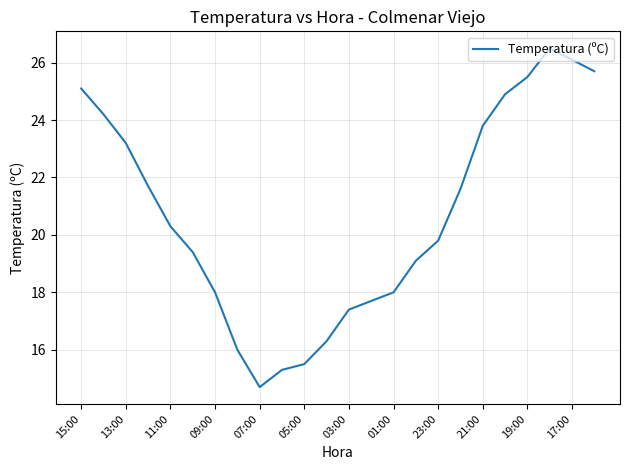

Reading left to right, what are all the values shown in this chart?

25.1	24.2	23.2	21.7	20.3	19.4	18.0	16.0	14.7	15.3	15.5	16.3	17.4	17.7	18.0	19.1	19.8	21.6	23.8	24.9	25.5	26.5	26.1	25.7